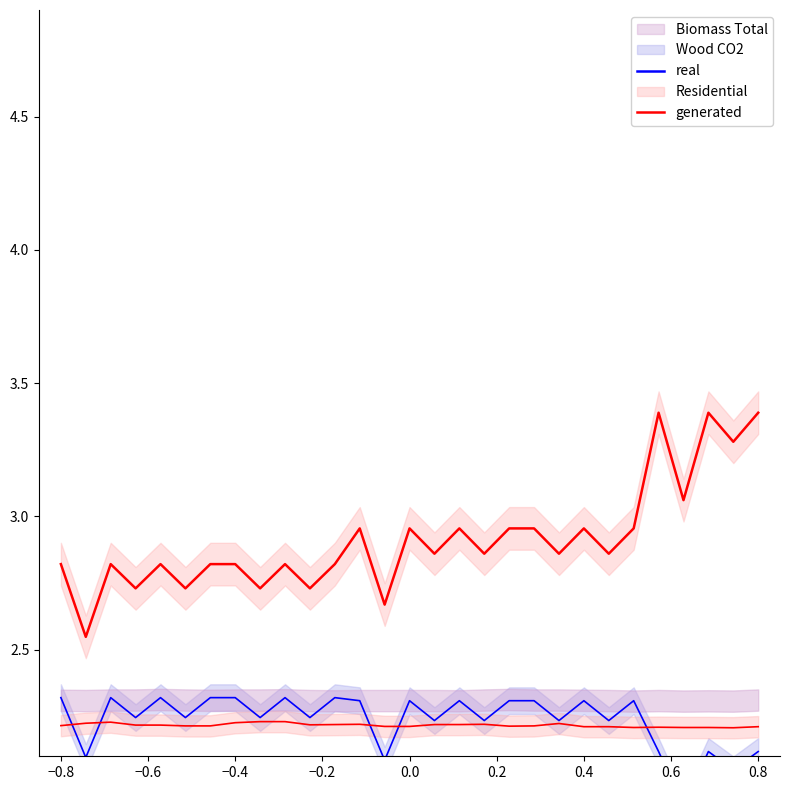

True or false: generated and real intersect in this chart.

False